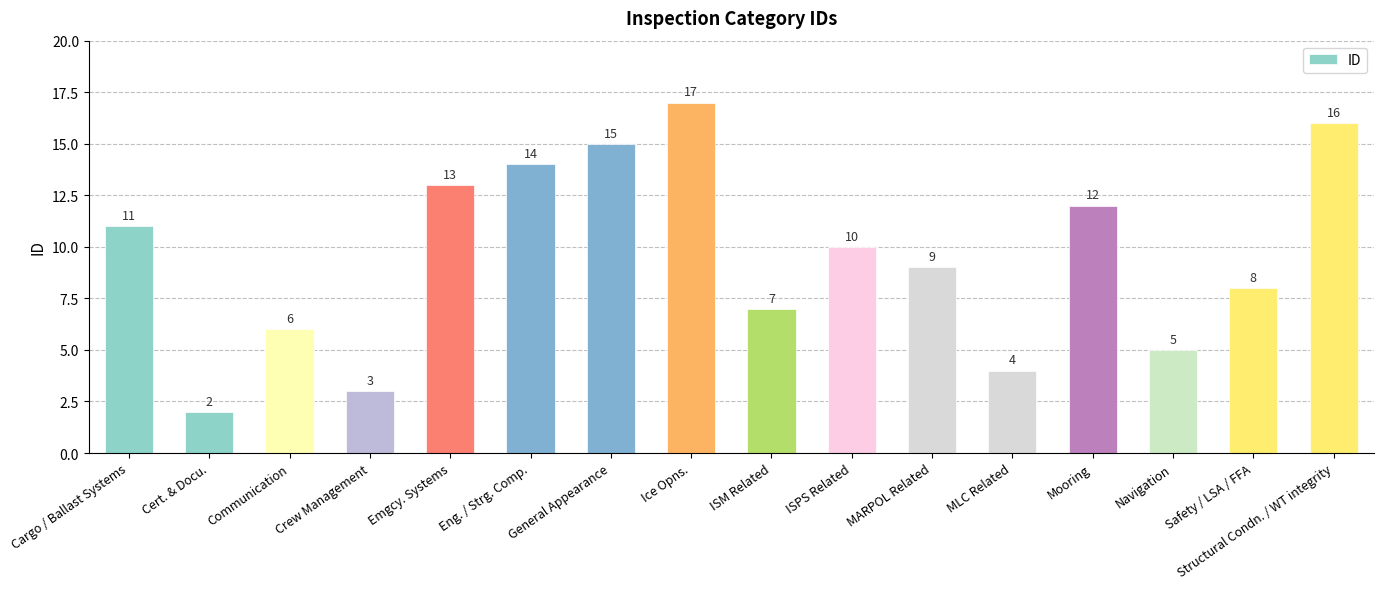

How many values are below 10?

8